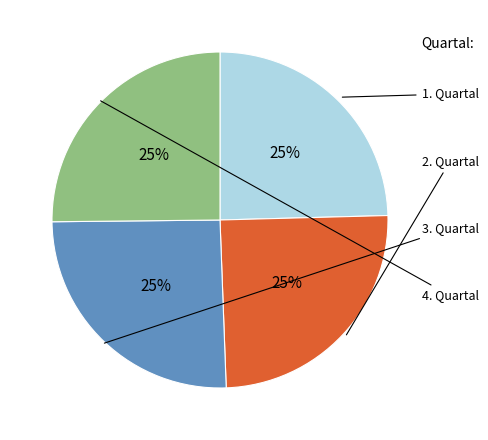

To the nearest percent, what is the average slice percentage?

25%